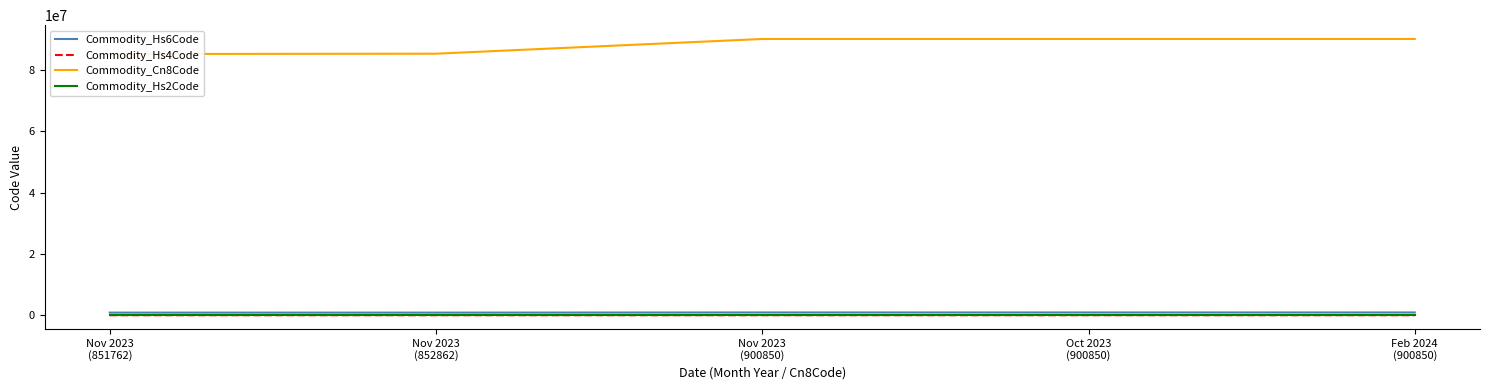

Which series has the largest total across all categories?

Commodity_Cn8Code